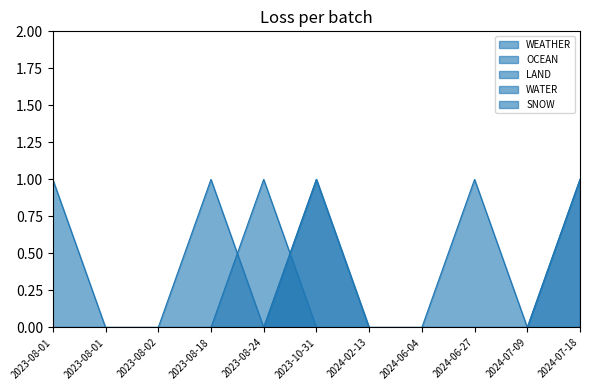

How many positive values does the SNOW series have?

2